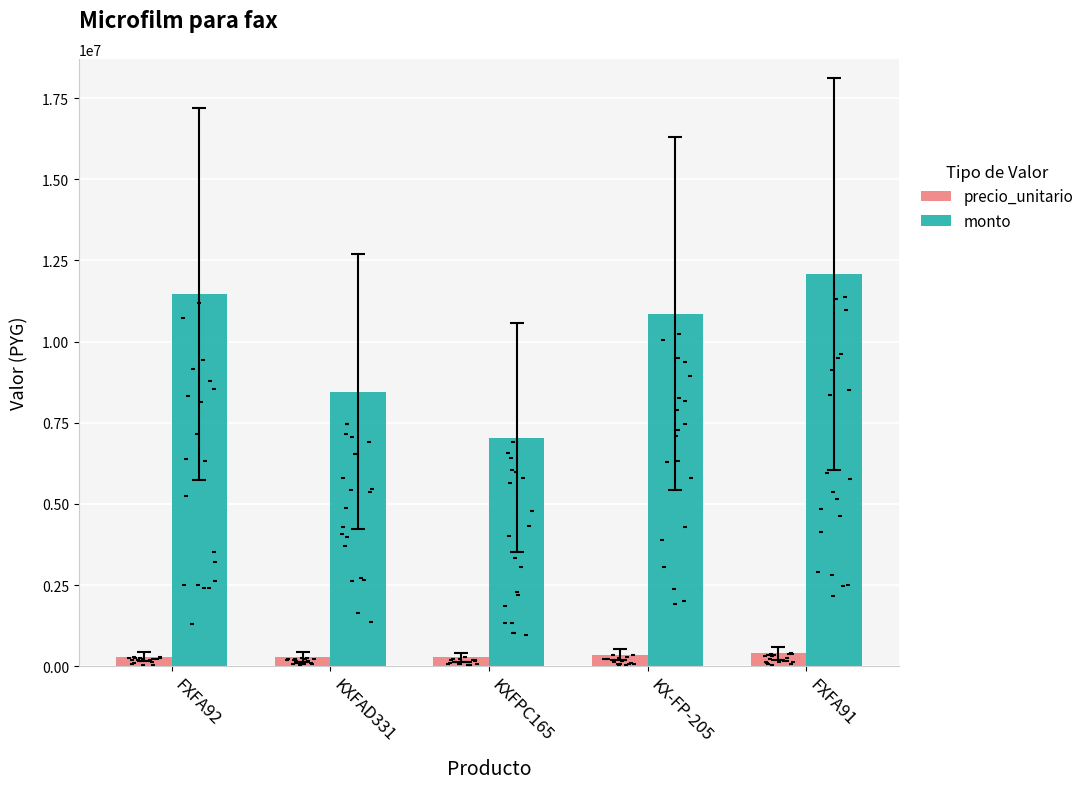

Which series has the largest total across all categories?

monto